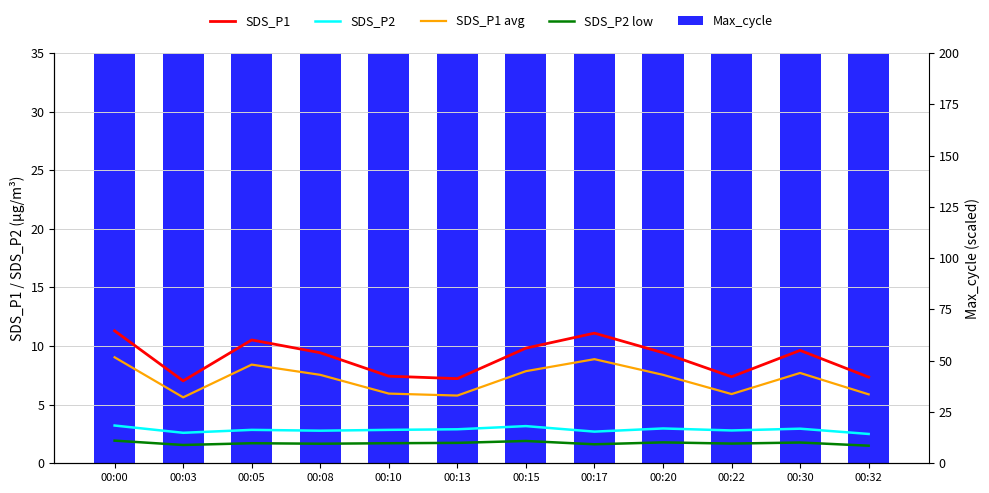

What are all the series names shown in the legend?

SDS_P1, SDS_P2, SDS_P1 avg, SDS_P2 low, Max_cycle